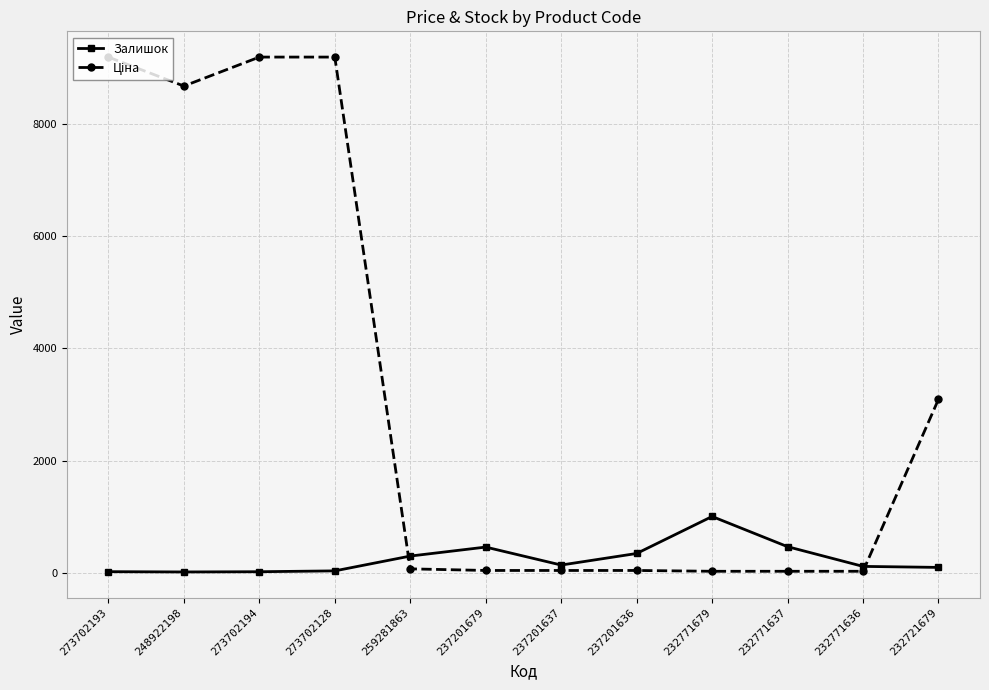

True or false: Залишок has a value of 19.0 at 273702194.

True